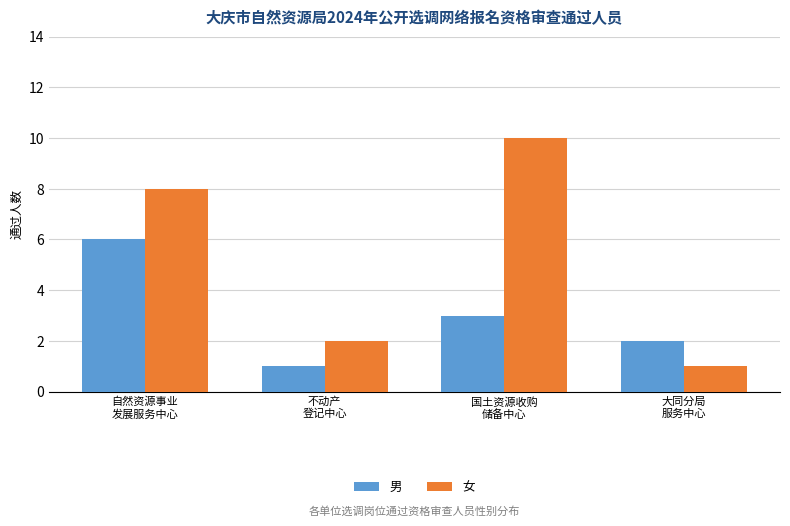

How many groups of bars are there?

4